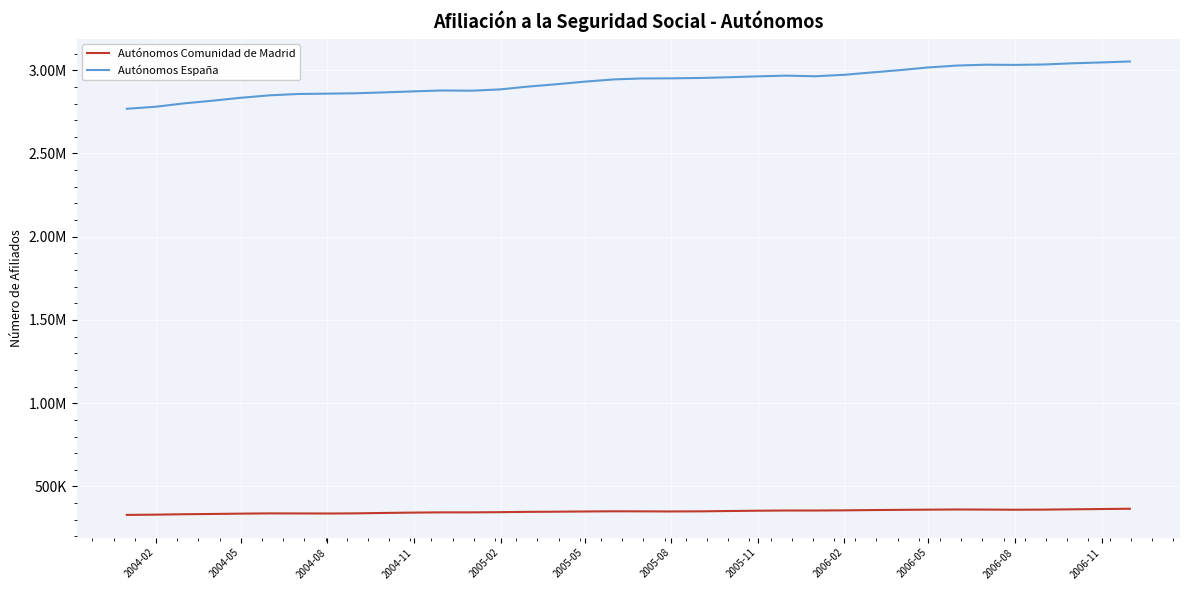

What are all the series names shown in the legend?

Autónomos Comunidad de Madrid, Autónomos España